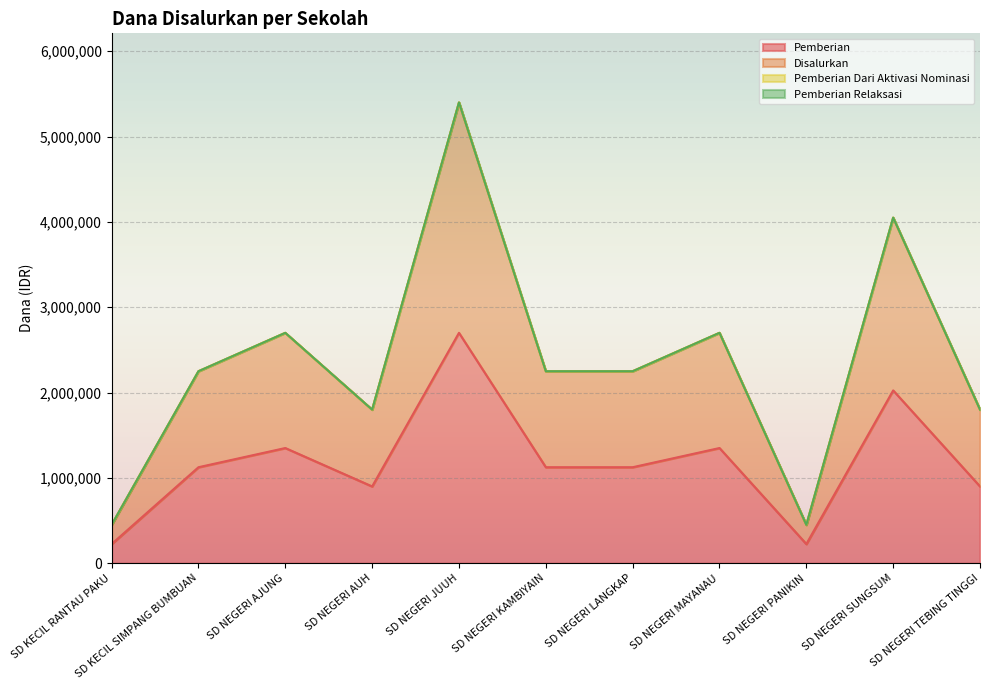

Reading left to right, list all the values displayed in this chart.

Pemberian: SD KECIL RANTAU PAKU=225000	SD KECIL SIMPANG BUMBUAN=1125000	SD NEGERI AJUNG=1350000	SD NEGERI AUH=900000	SD NEGERI JUUH=2700000	SD NEGERI KAMBIYAIN=1125000	SD NEGERI LANGKAP=1125000	SD NEGERI MAYANAU=1350000	SD NEGERI PANIKIN=225000	SD NEGERI SUNGSUM=2025000	SD NEGERI TEBING TINGGI=900000
Disalurkan: SD KECIL RANTAU PAKU=450000	SD KECIL SIMPANG BUMBUAN=2250000	SD NEGERI AJUNG=2700000	SD NEGERI AUH=1800000	SD NEGERI JUUH=5400000	SD NEGERI KAMBIYAIN=2250000	SD NEGERI LANGKAP=2250000	SD NEGERI MAYANAU=2700000	SD NEGERI PANIKIN=450000	SD NEGERI SUNGSUM=4050000	SD NEGERI TEBING TINGGI=1800000